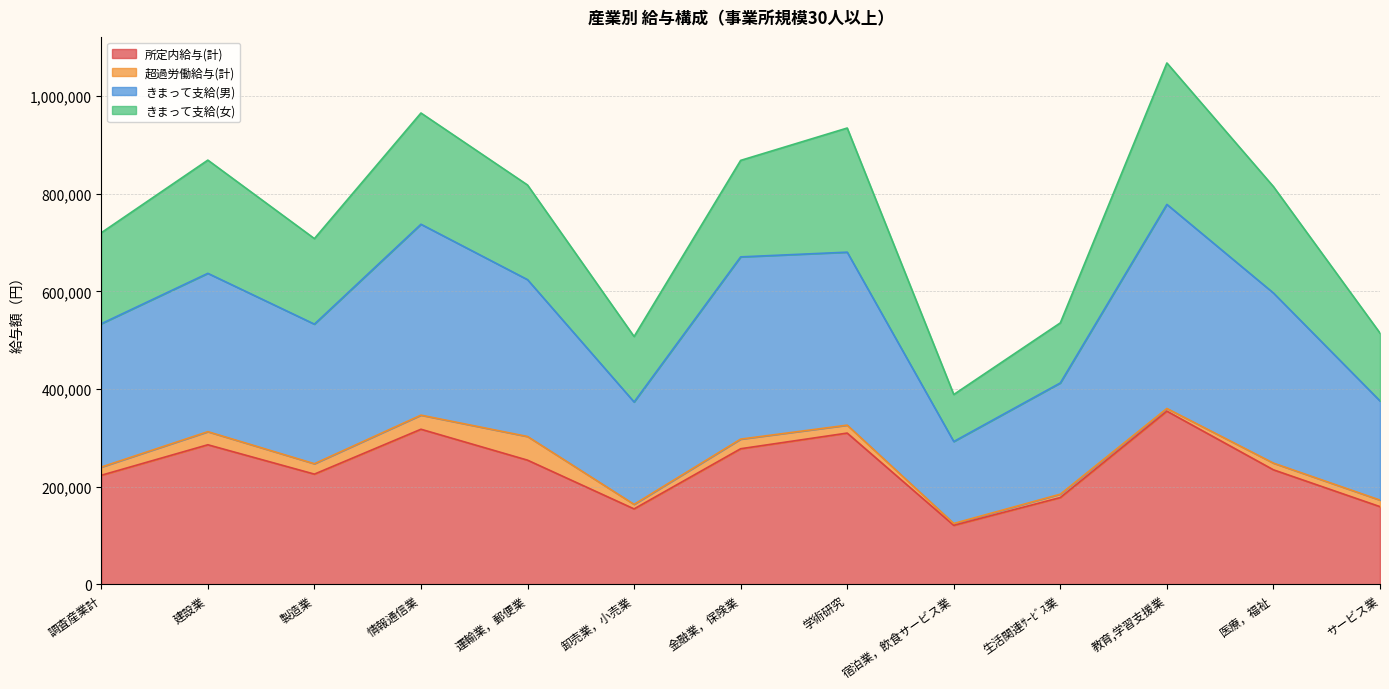

Is it true that 所定内給与(計) equals 223597 at 調査産業計?

True